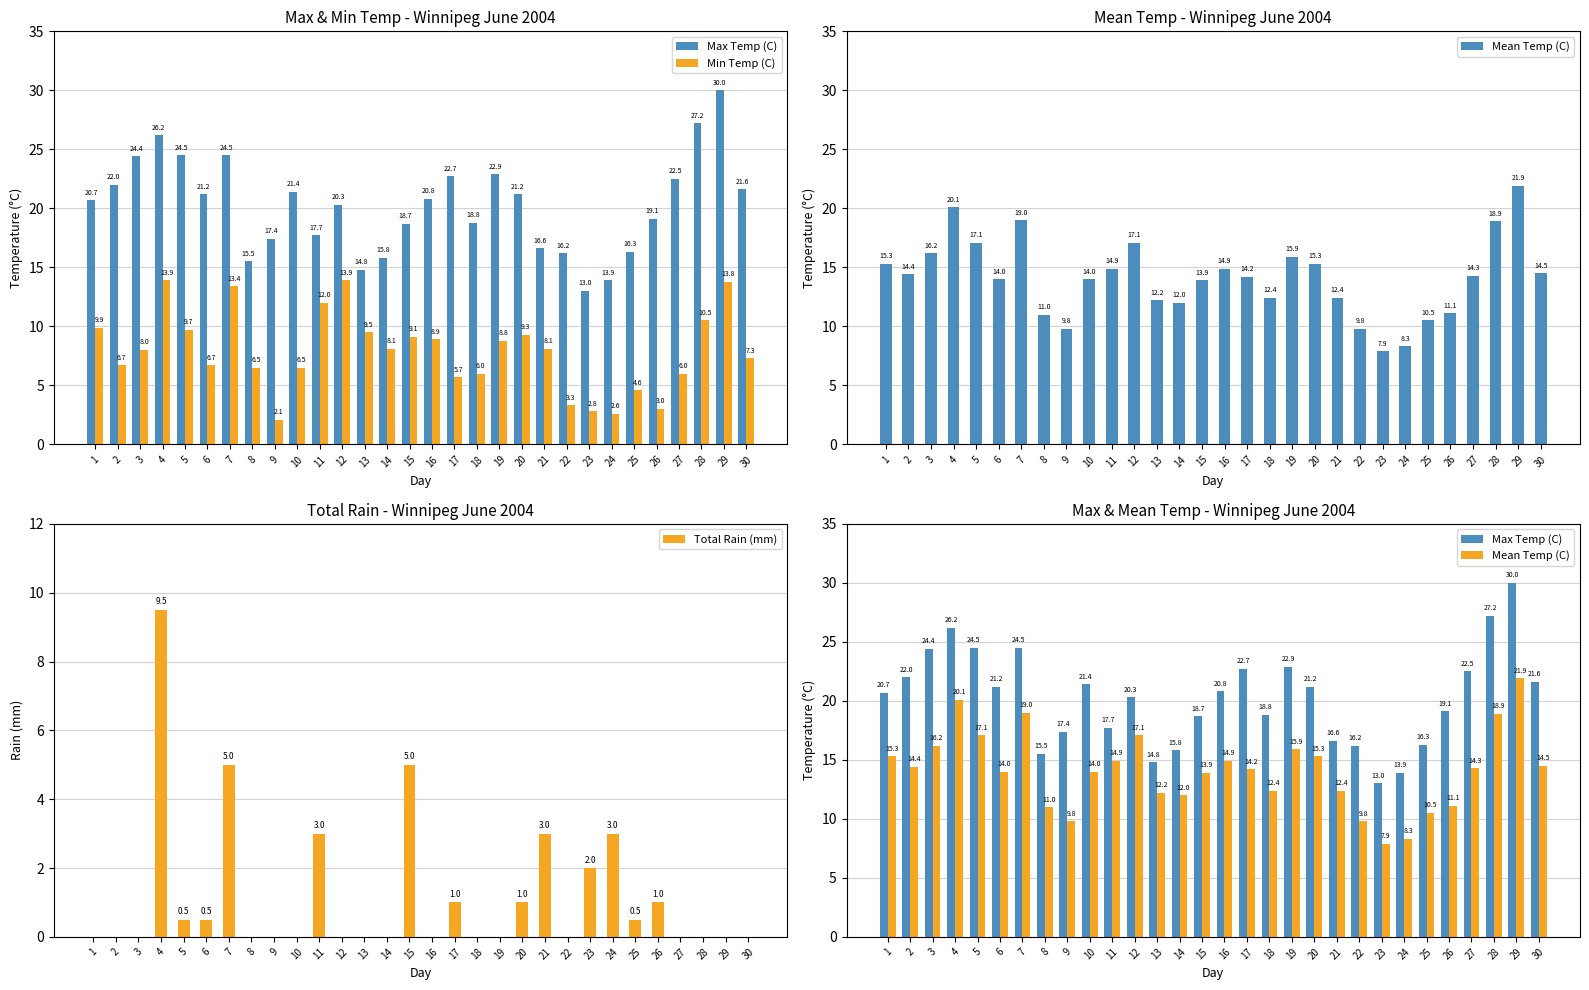

What is the sum of all Mean Temp (C) values?

423.3